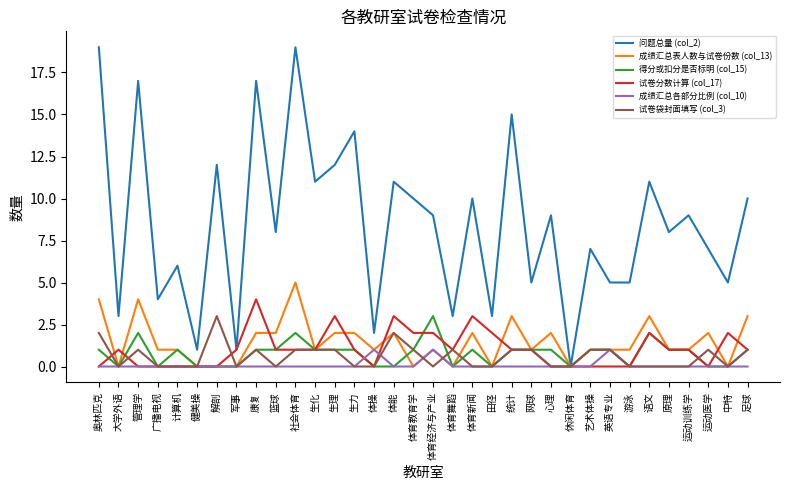

The 成绩汇总各部分比例 (col_10) series shows -1 at 网球. True or false?

False